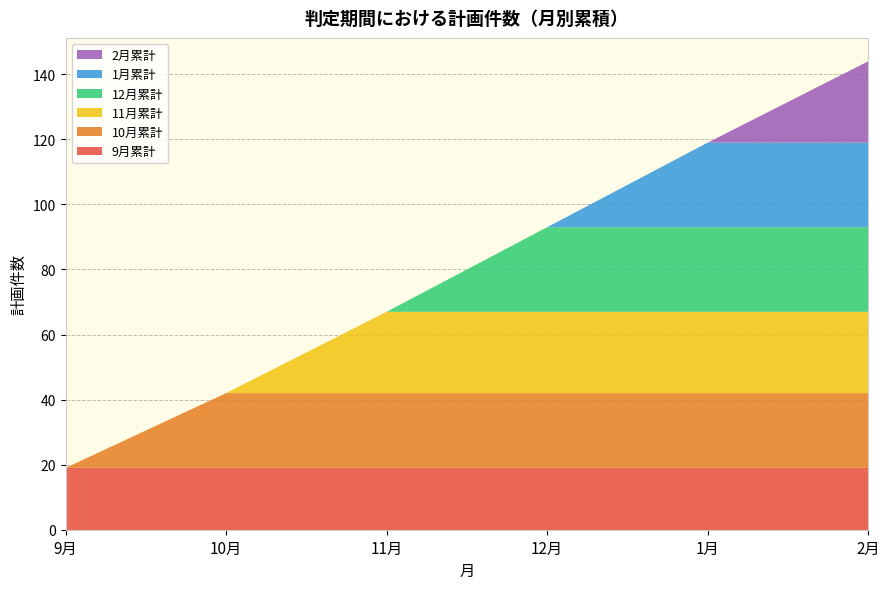

Reading left to right, what are all the values shown in this chart?

9月累計: 19	19	19	19	19	19
10月累計: 0	23	23	23	23	23
11月累計: 0	0	25	25	25	25
12月累計: 0	0	0	26	26	26
1月累計: 0	0	0	0	26	26
2月累計: 0	0	0	0	0	25